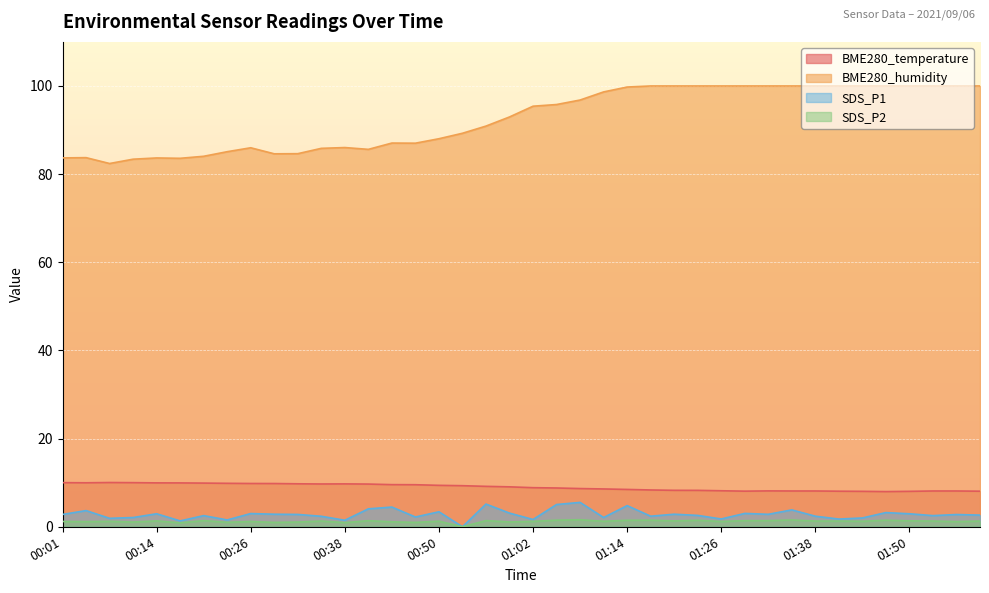

What is the total value across all series at 00:14?

97.9